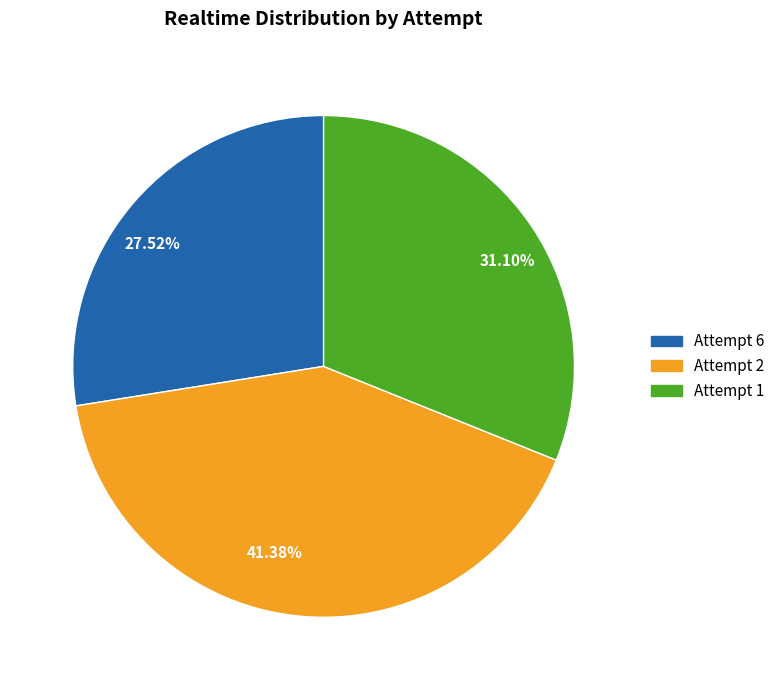

Is there a majority slice in this chart?

No